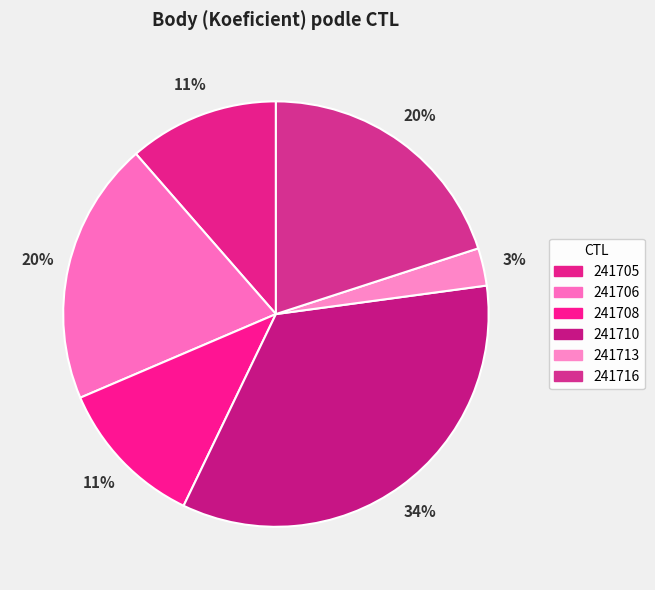

Count the number of slices in the pie.

6